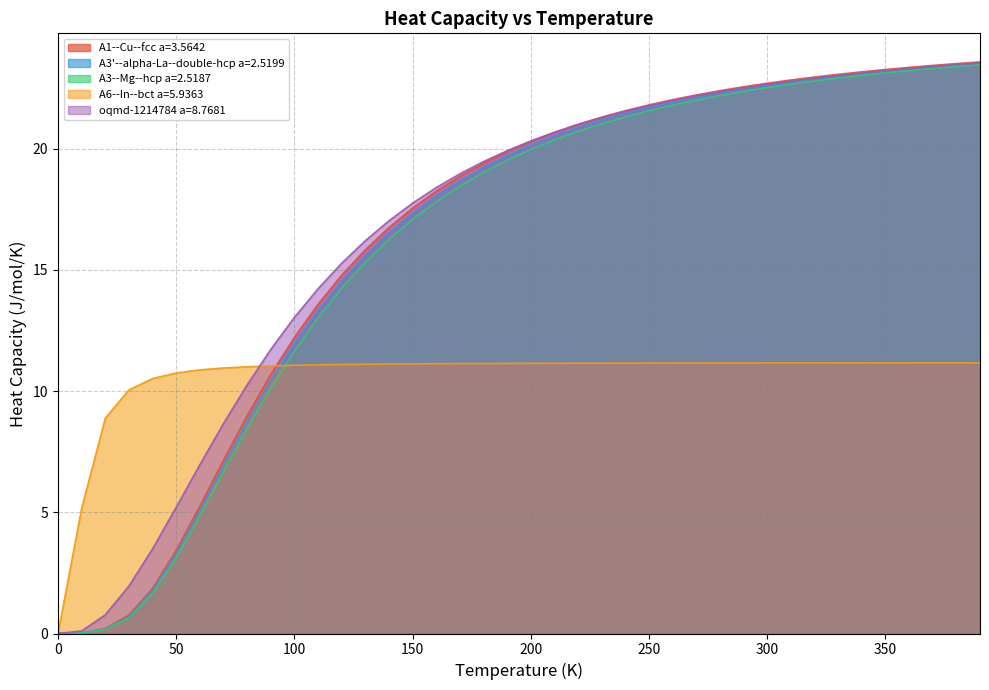

How many series are shown in this chart?

5